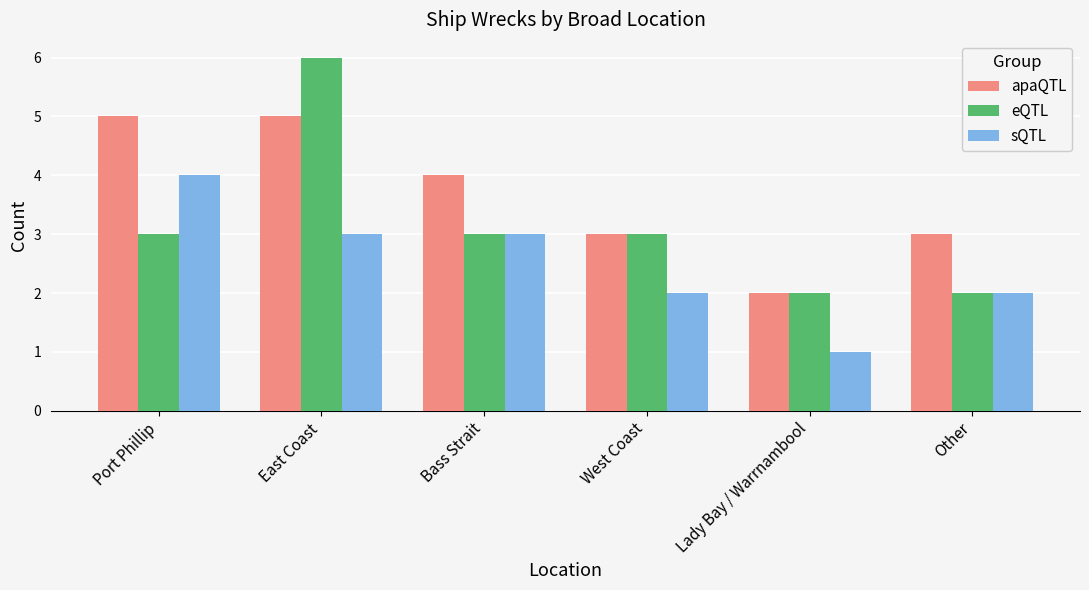

Which series has the largest range (max minus min)?

eQTL